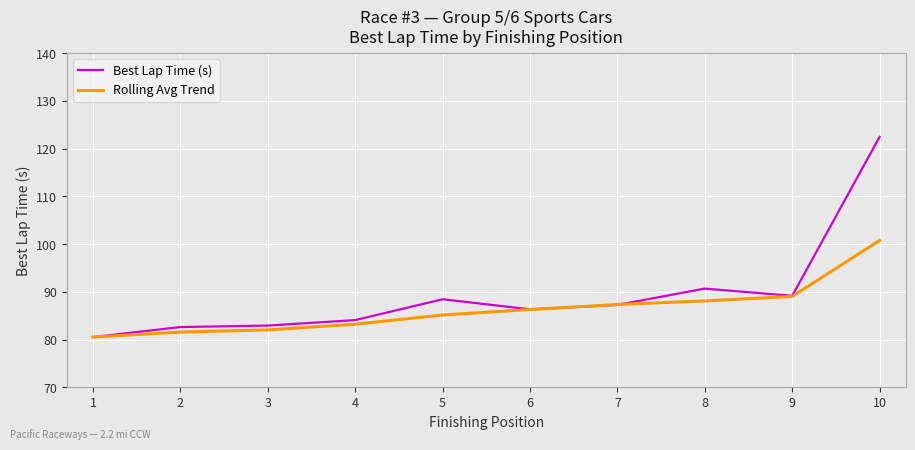

At which label does Best Lap Time (s) reach its peak?

10